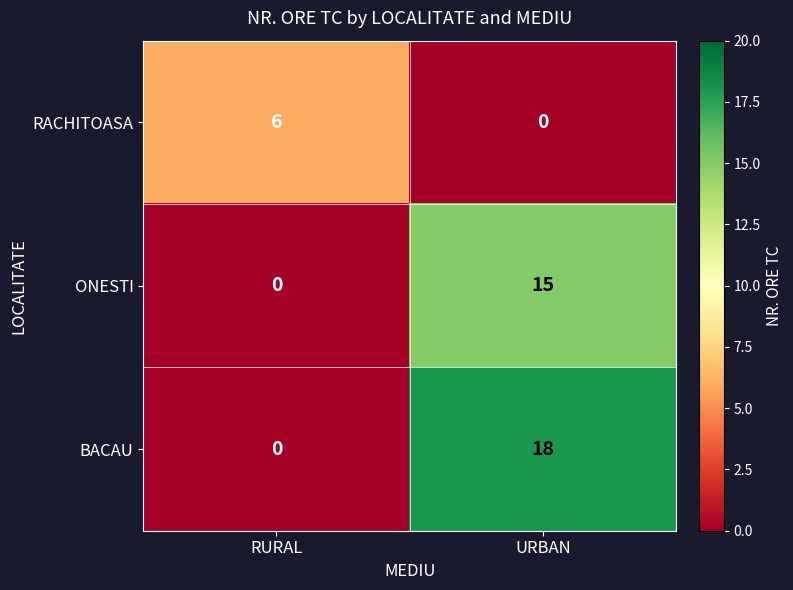

Which series has the widest spread of values?

BACAU